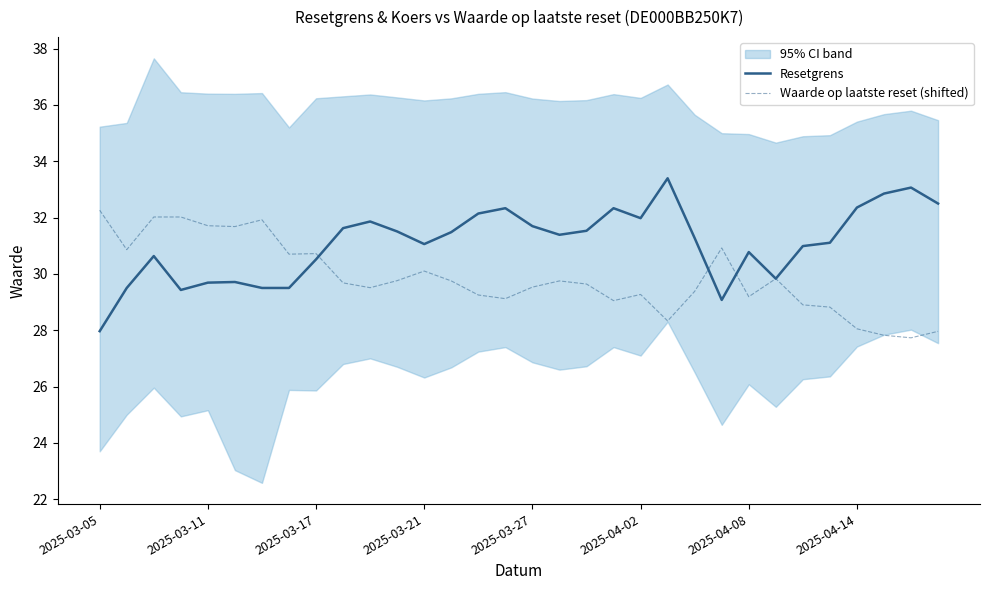

Is it true that Waarde op laatste reset (shifted) equals 36.4 at 31?

False